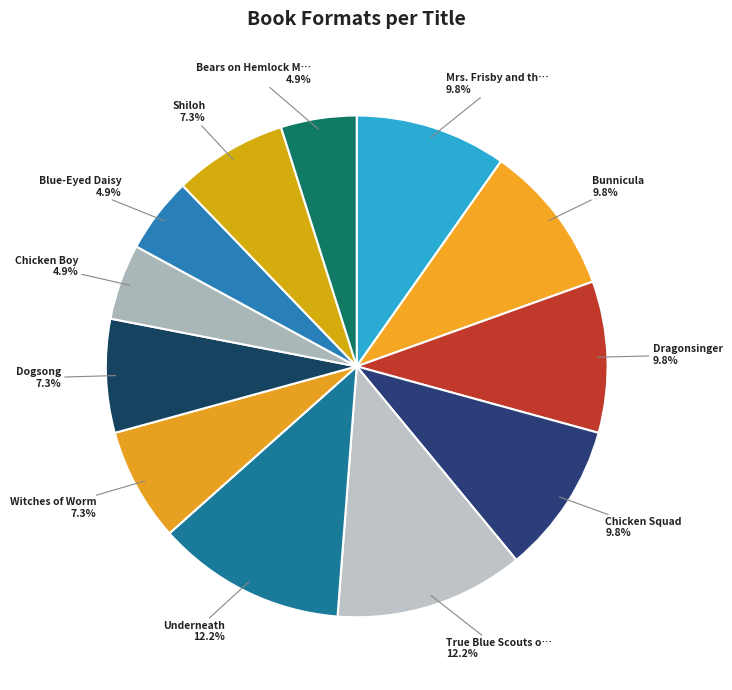

What is the smallest slice in the pie chart?

Chicken Boy